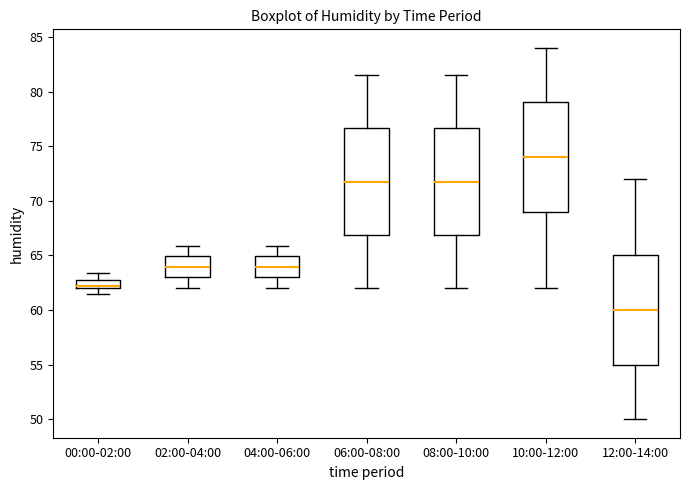

Which box's median line is the highest?

10:00-12:00